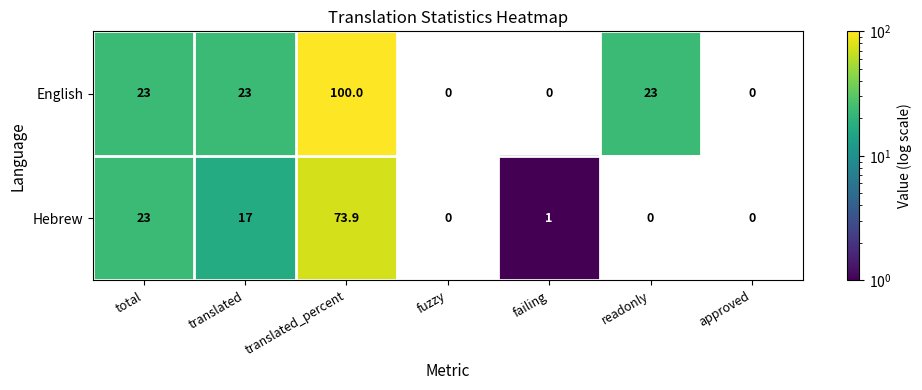

The value of English at total is 23.0. True or false?

True